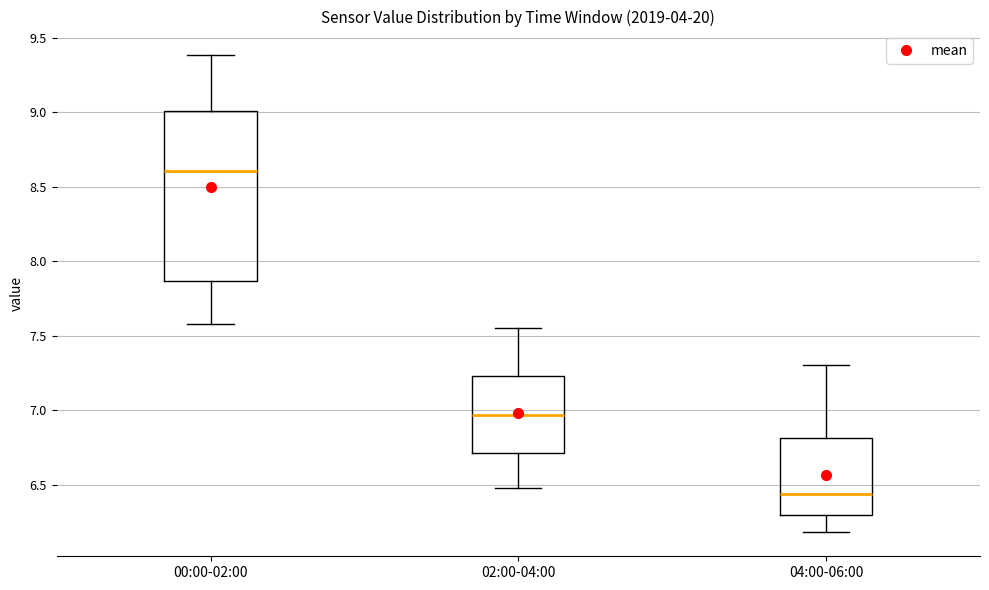

Which box has the lowest median line?

04:00-06:00